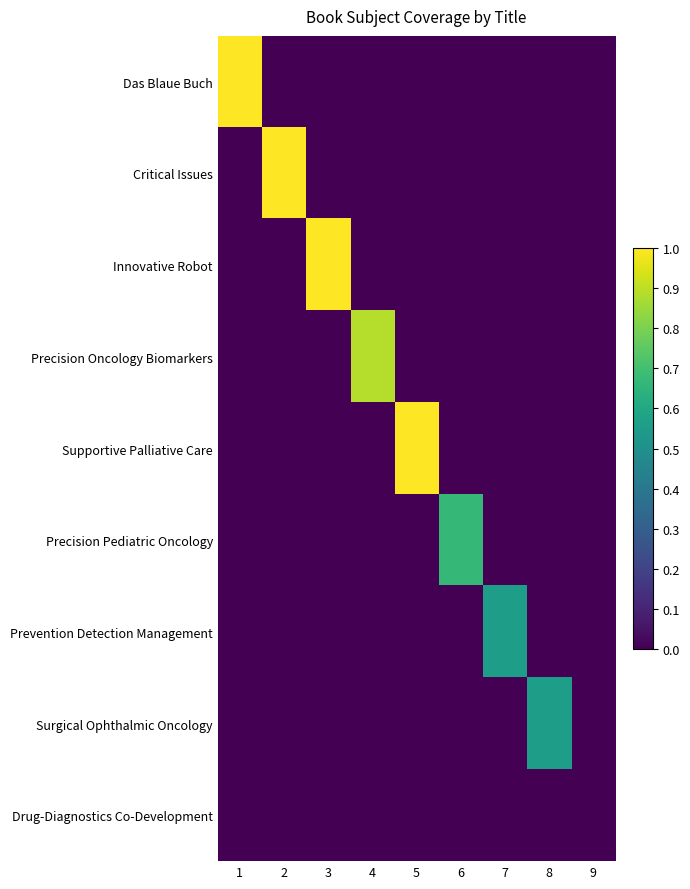

Between 7 and 8, which series saw the biggest shift?

Prevention Detection Management